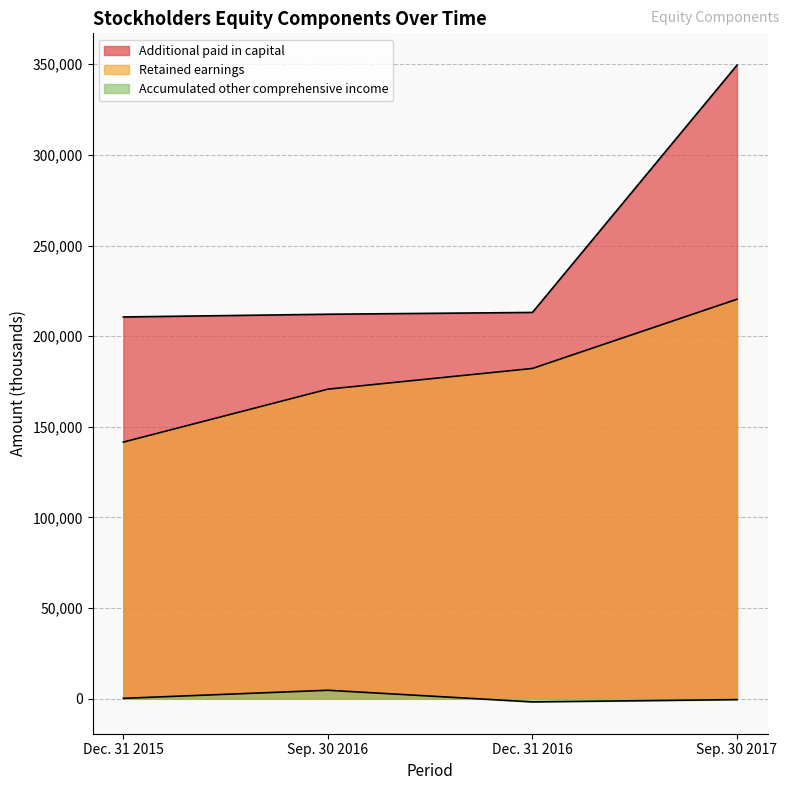

What is the maximum value for Retained earnings?

220371